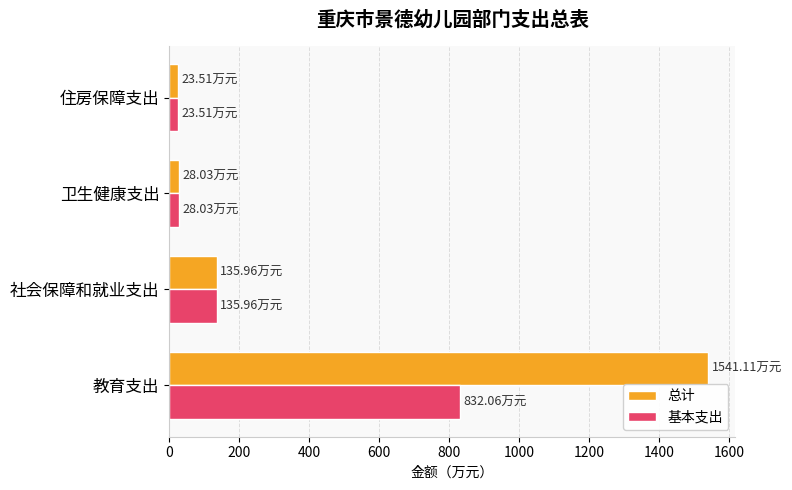

Which series changed the most between 教育支出 and 社会保障和就业支出?

总计